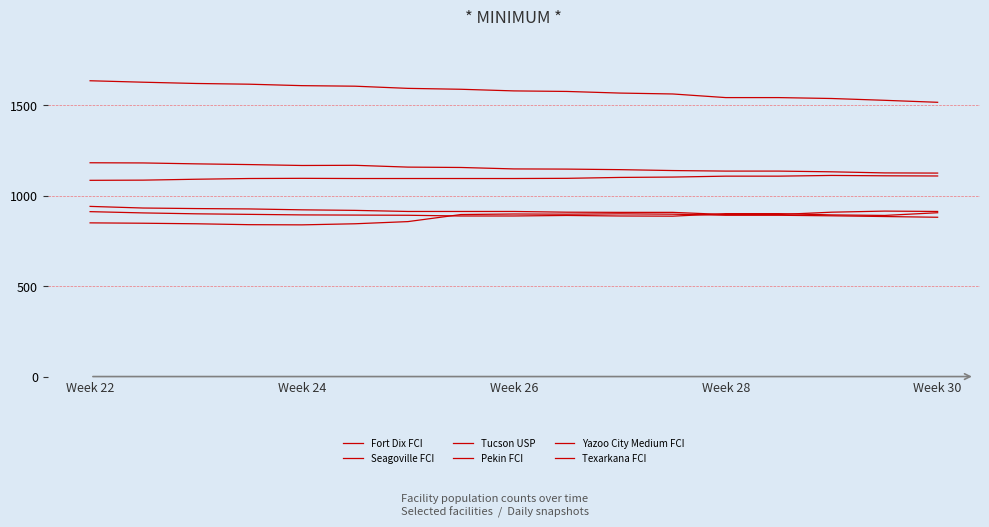

How many lines are shown in the chart?

6